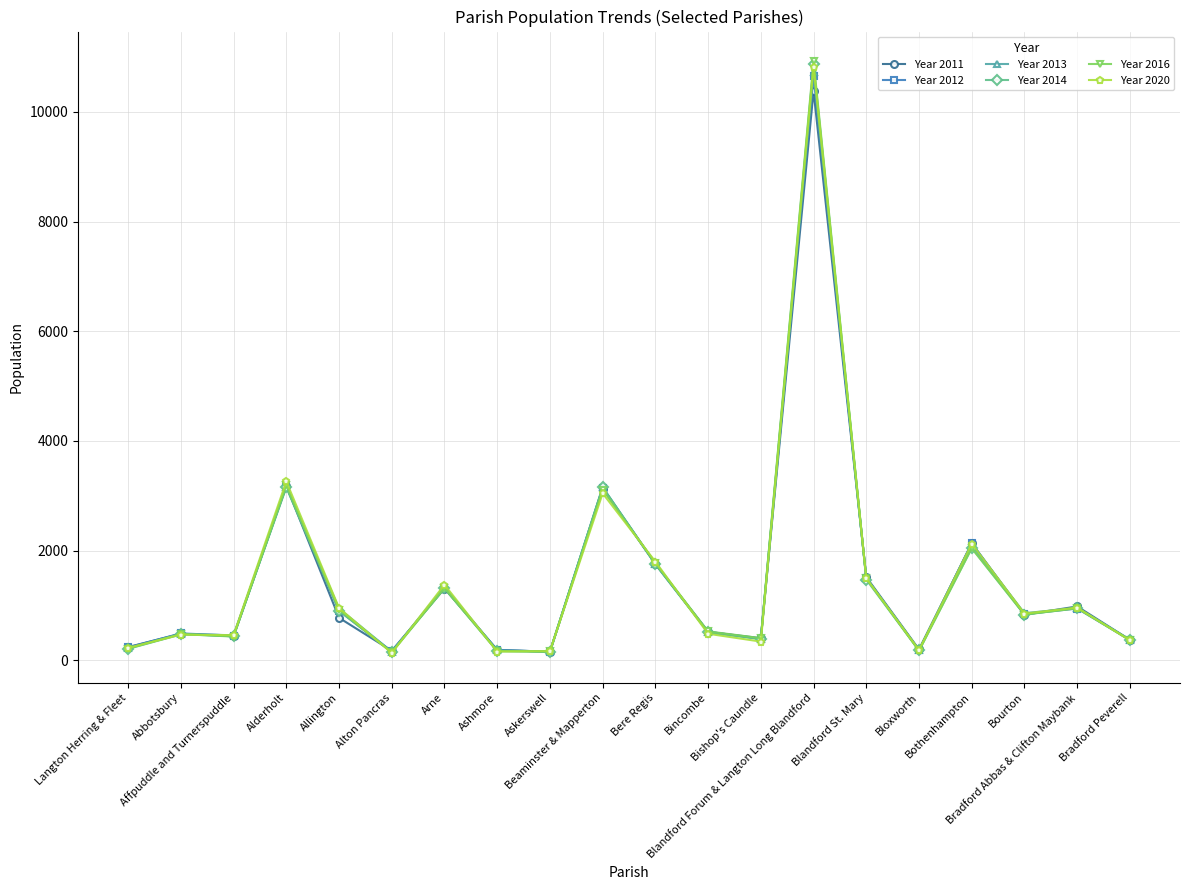

What is the greatest value displayed?

10927